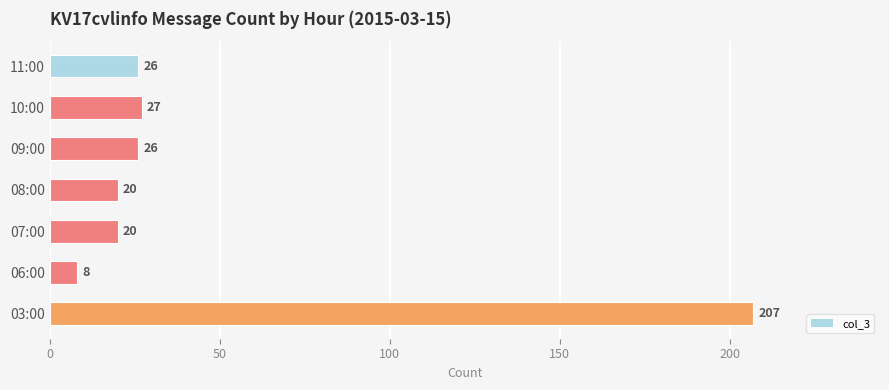

What is the greatest value displayed?

207